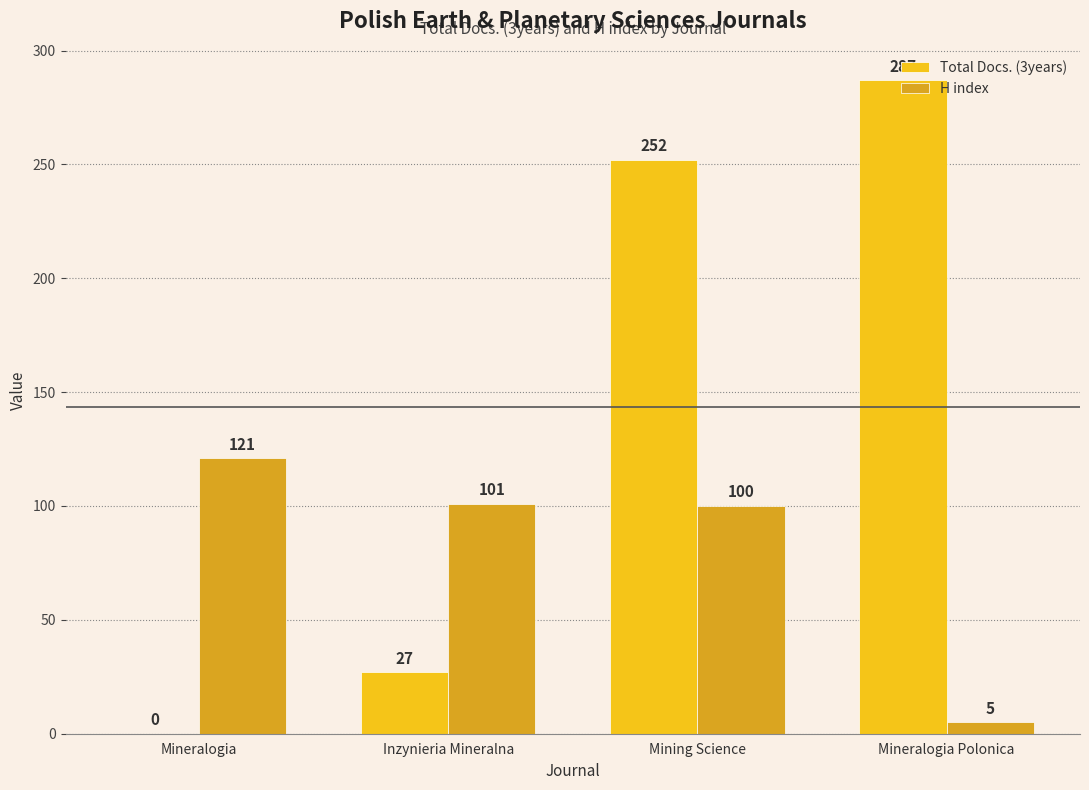

Which series changed the most between Mineralogia and Inzynieria Mineralna?

Total Docs. (3years)